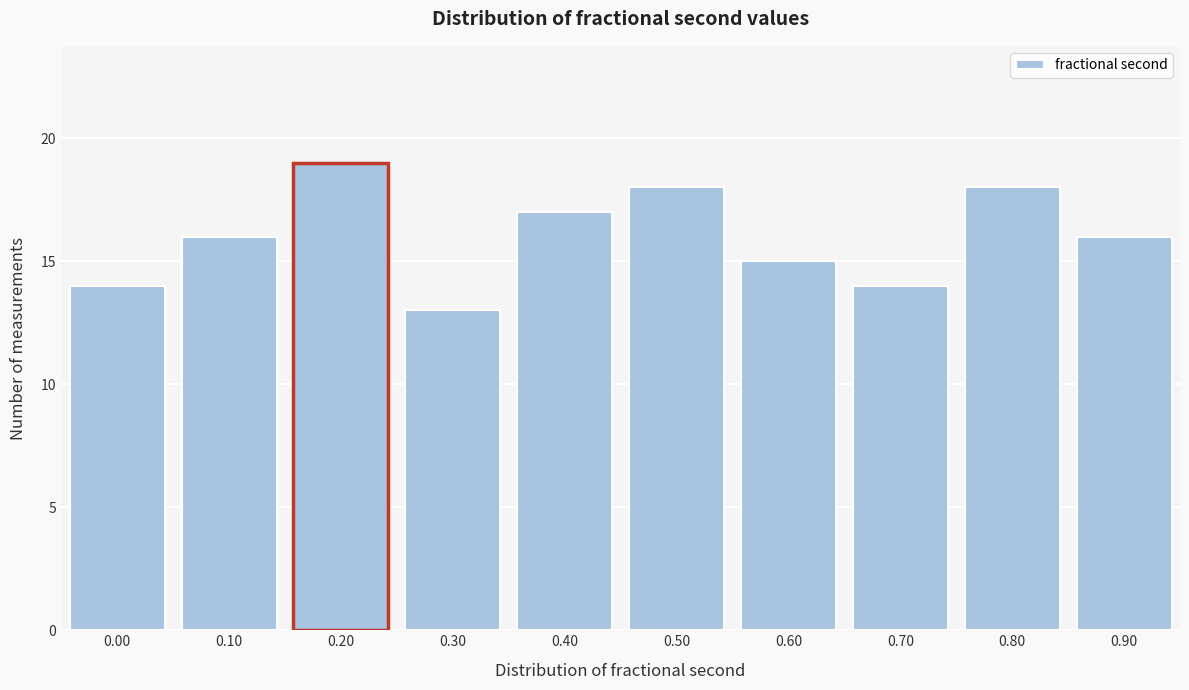

Reading right to left, transcribe all the data shown in this chart.

16	18	14	15	18	17	13	19	16	14